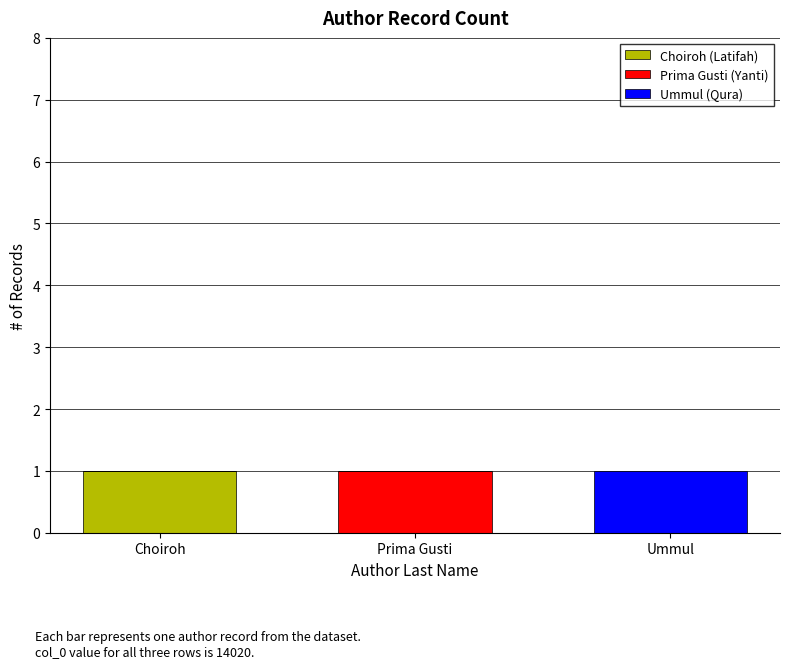

At which label does Choiroh (Latifah) reach its peak?

Choiroh